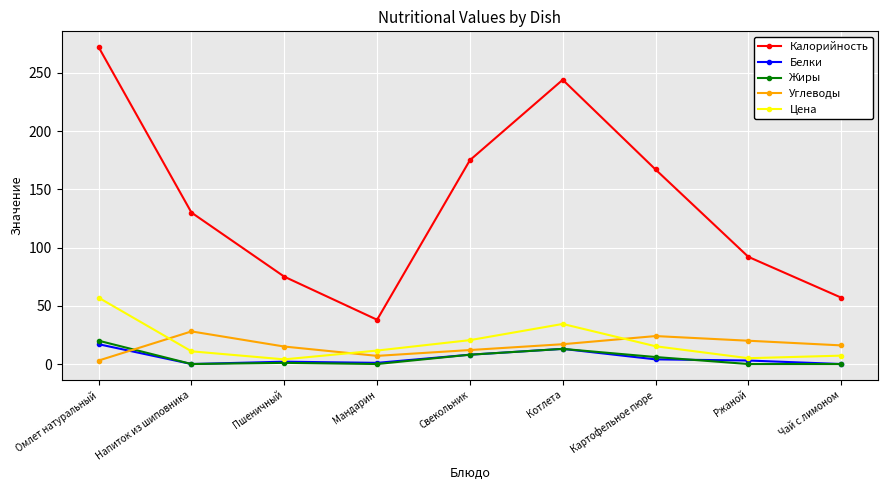

Where is the first local maximum for Калорийность?

Котлета